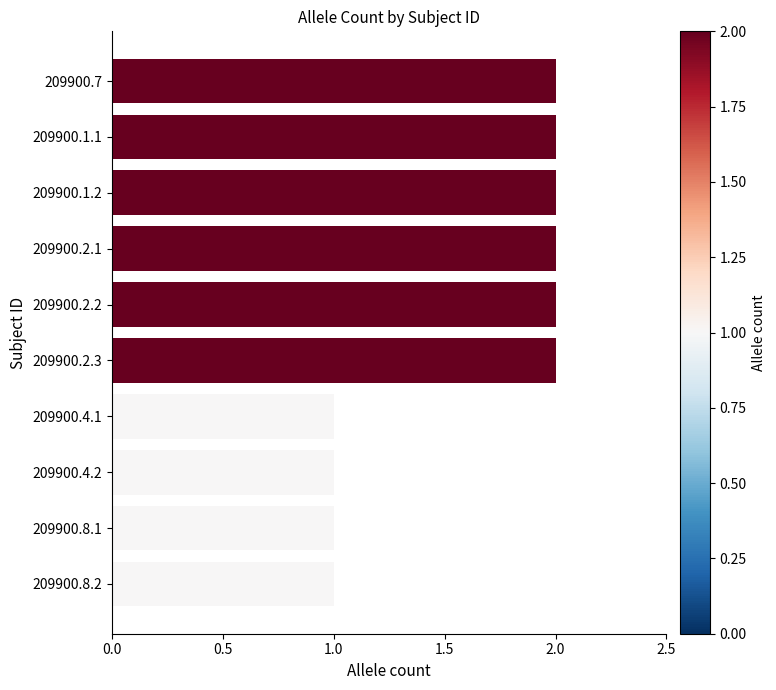

What is the sum of all values?

16